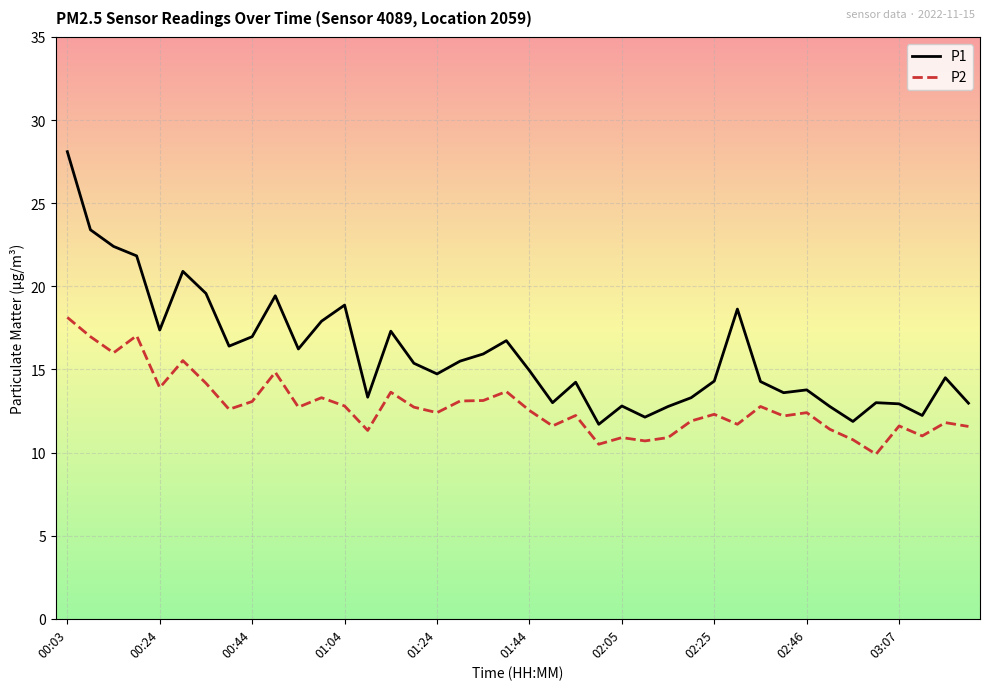

What is the difference between the maximum and minimum values in the P2 series?

8.2